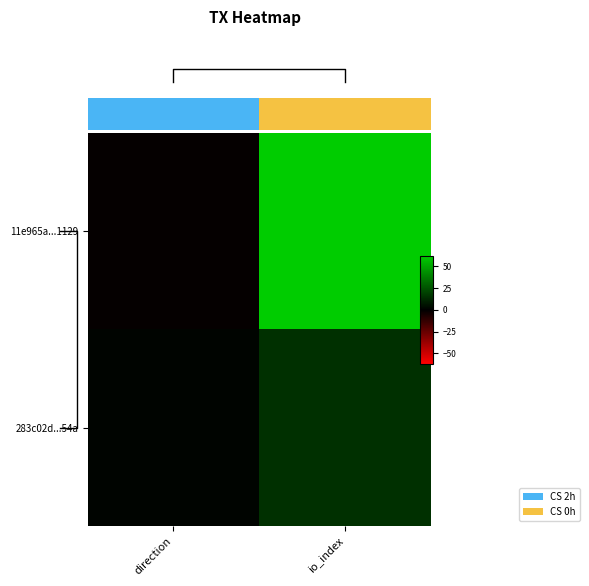

What is the difference between the highest and lowest values at io_index?

47